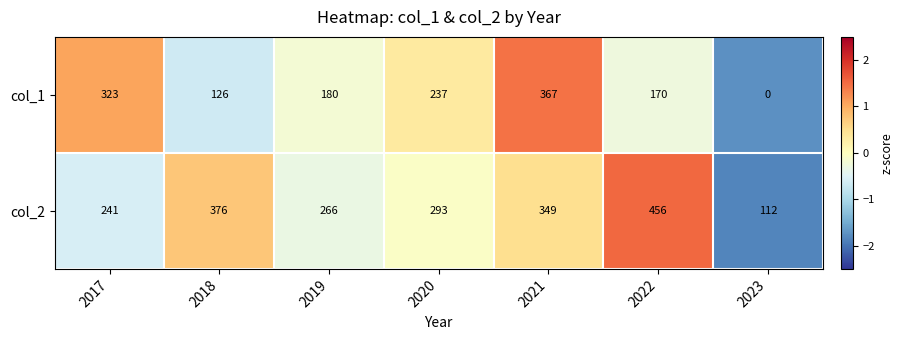

Which category has the lowest value in the col_1 series?

2023